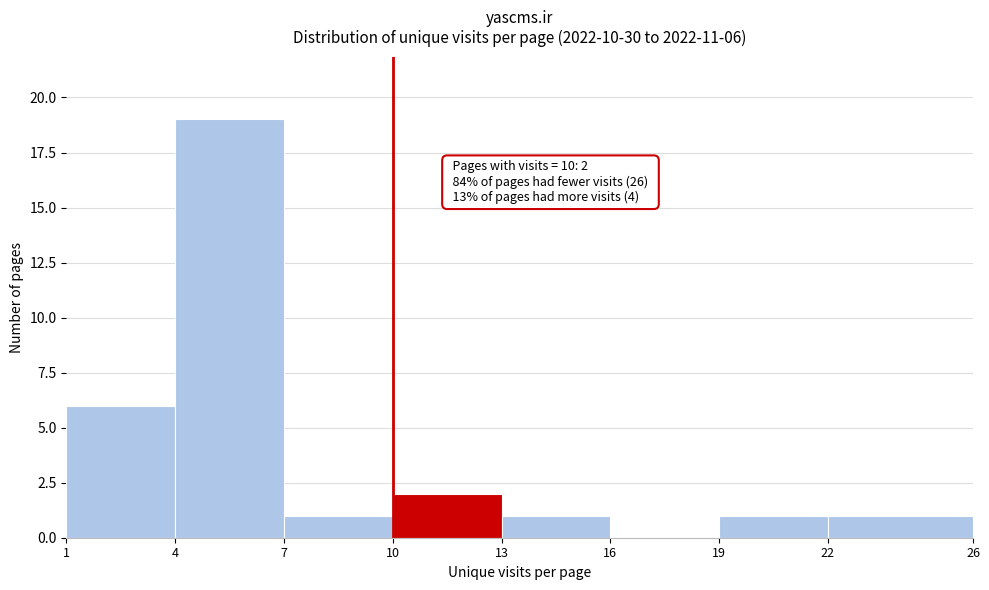

Over which range of the x-axis is the bar tallest?

4 to 7